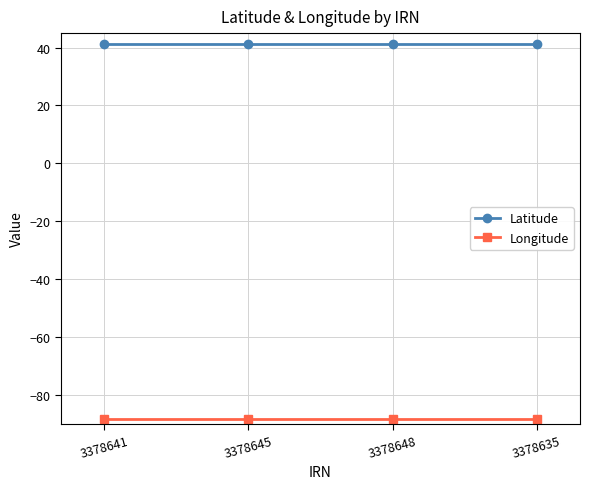

What is the spread (max minus min) of values at 3378645?

129.4